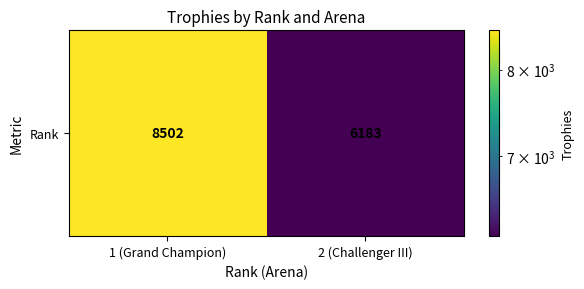

The chart shows a value of 9777 at 2 (Challenger III). True or false?

False